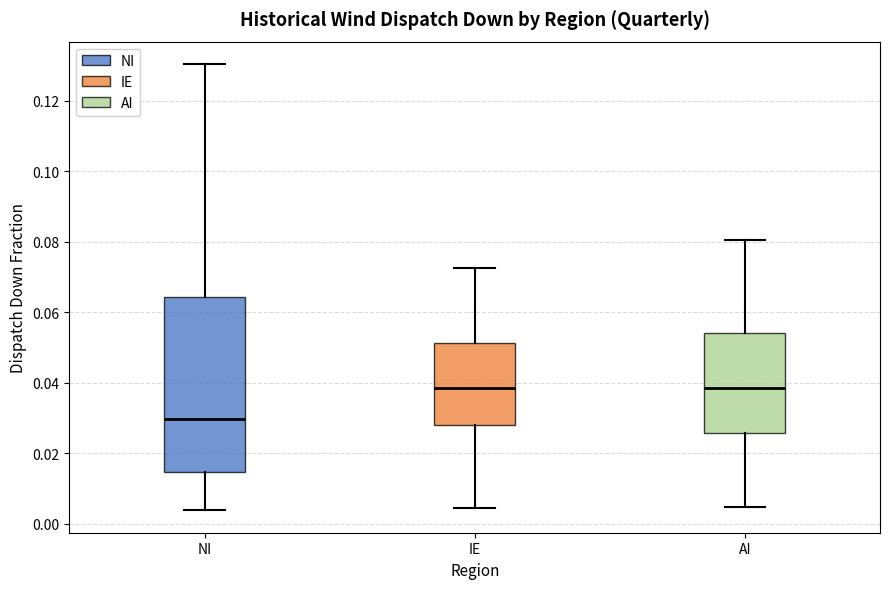

Where is the lower edge of the box for NI on the y-axis? The values are not printed on the chart, so give them approximately, as read against the axis.

0.014